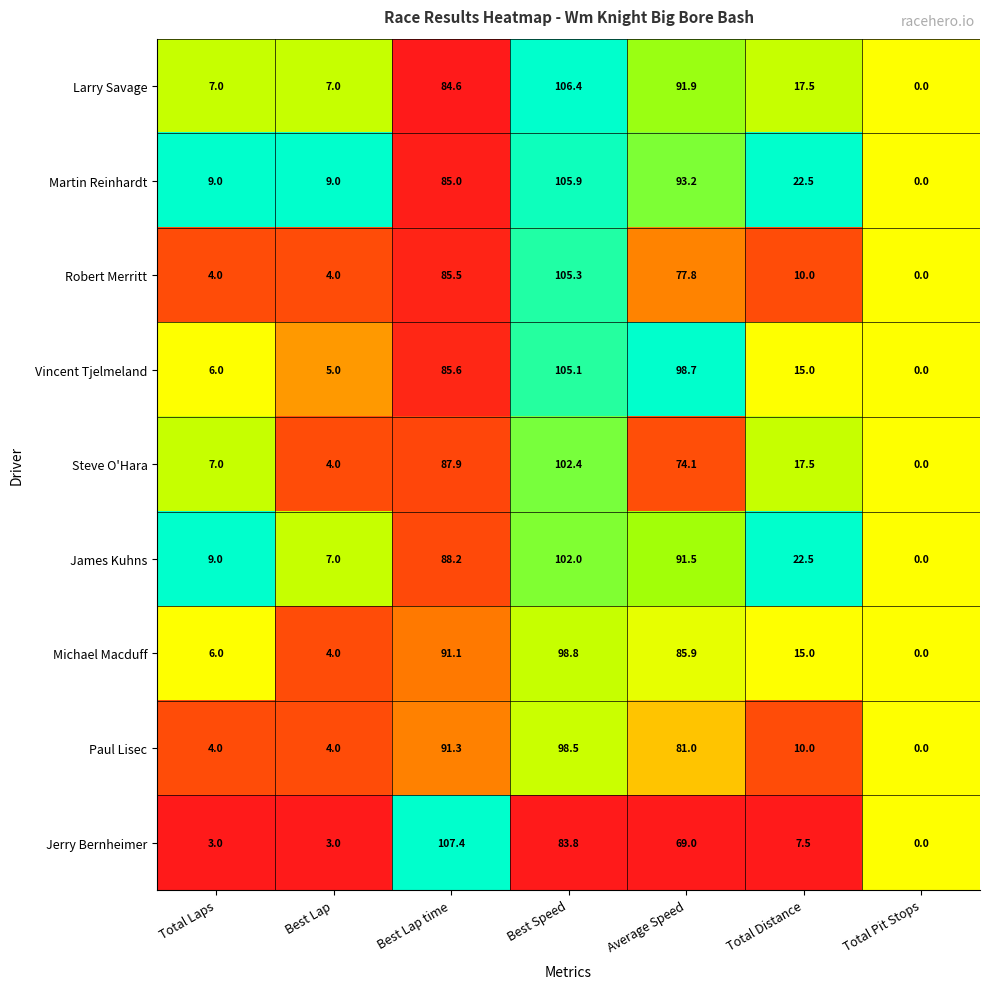

What is the difference between the maximum and minimum values in the Vincent Tjelmeland series?

105.1